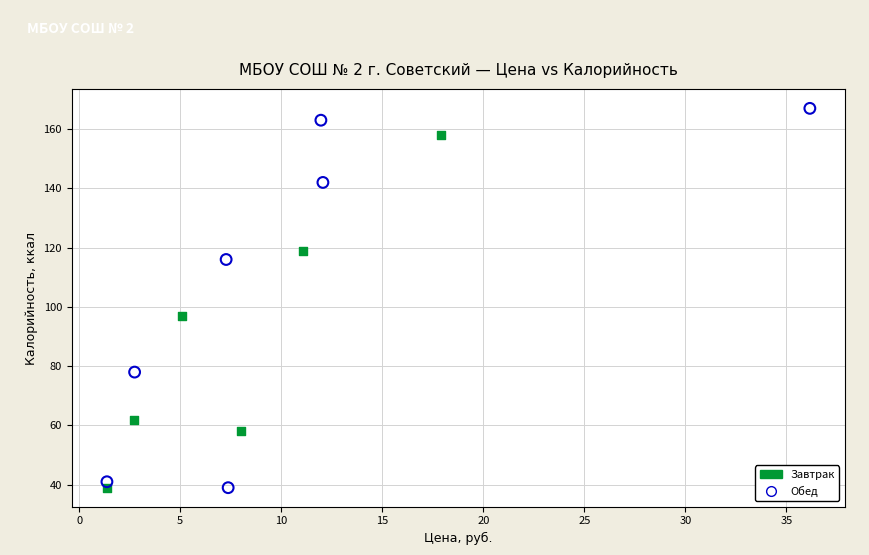

Which series has the widest spread of Y values?

Обед